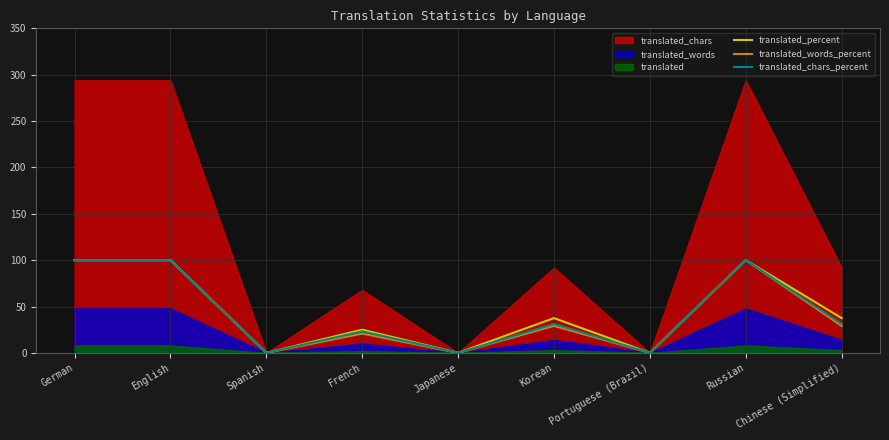

What is the difference between the maximum and second lowest values in the translated_words_percent series?

100.0